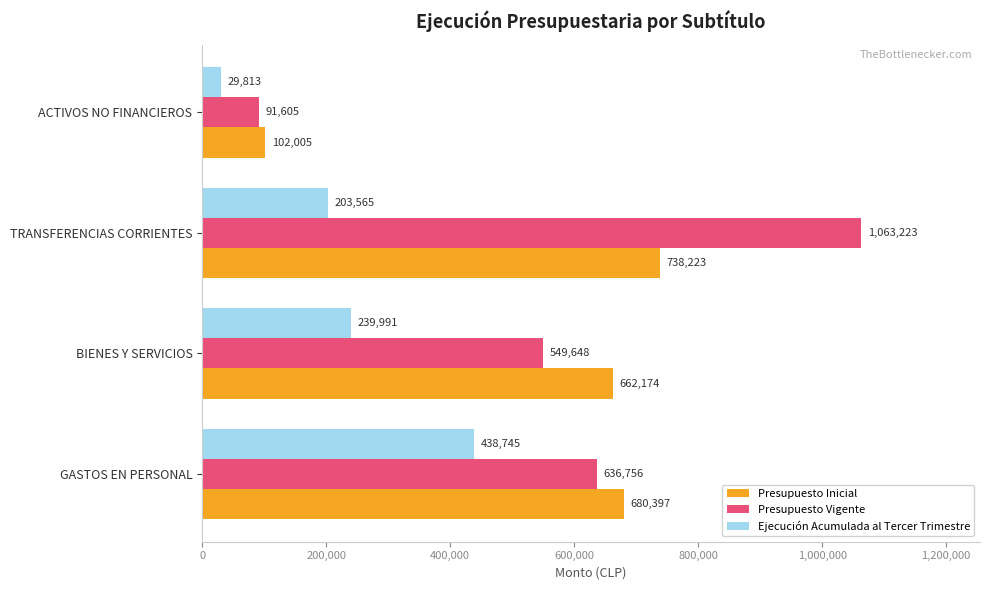

What is the sum of all Presupuesto Vigente values?

2341232